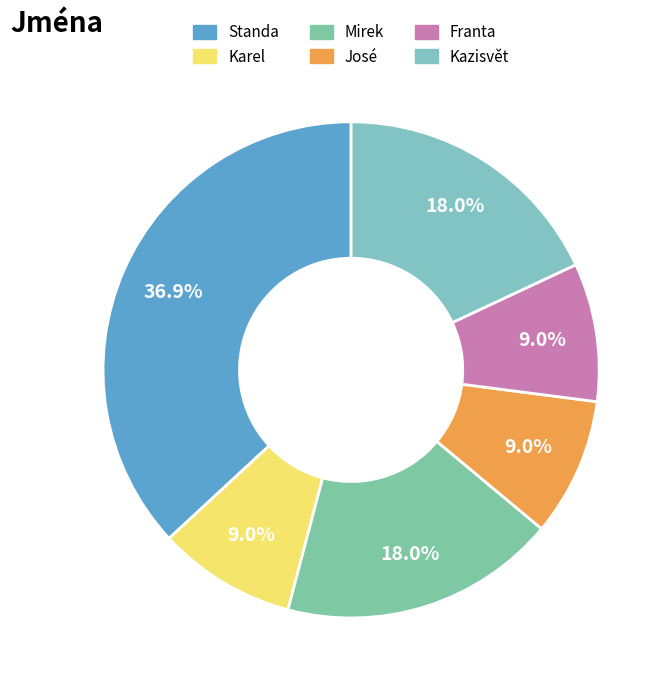

Combined, do Standa and Kazisvět account for over 50%?

Yes